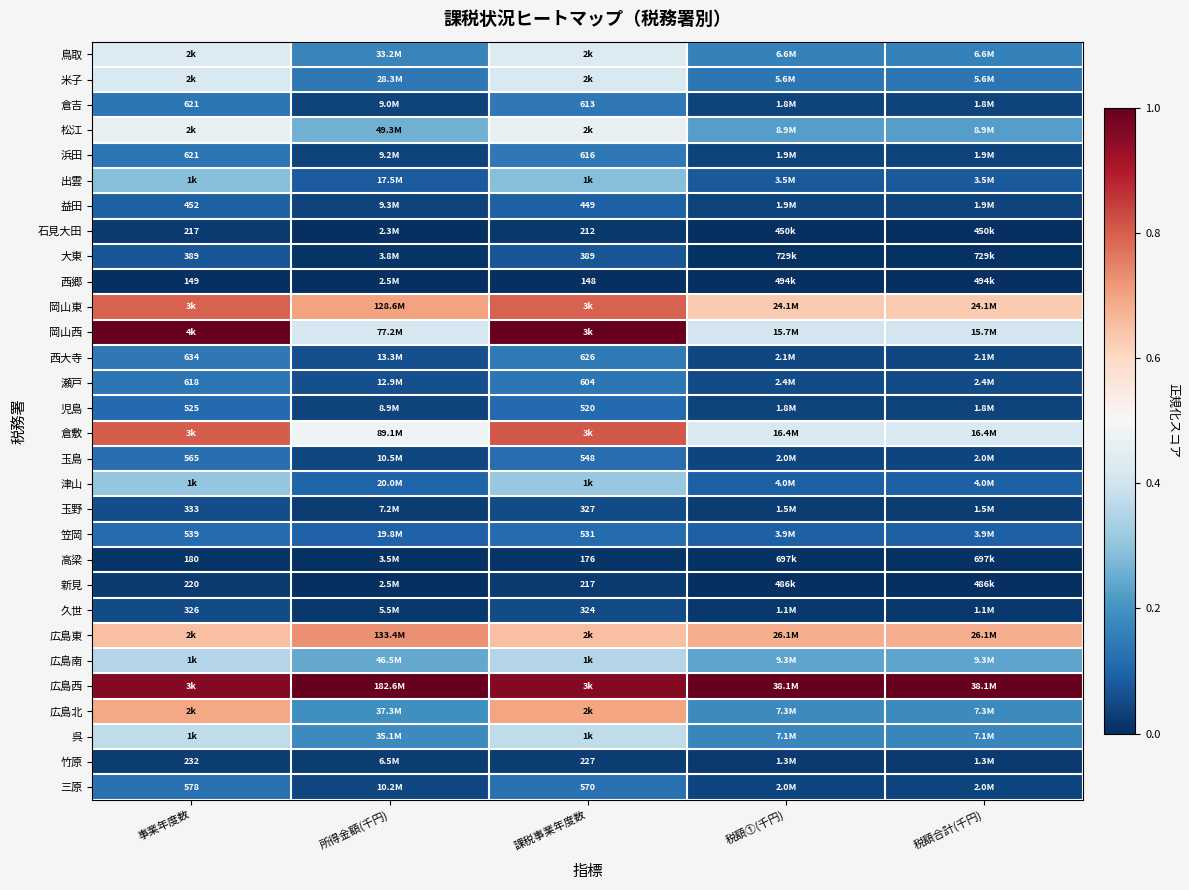

At how many categories does at least one series exceed 0?

5